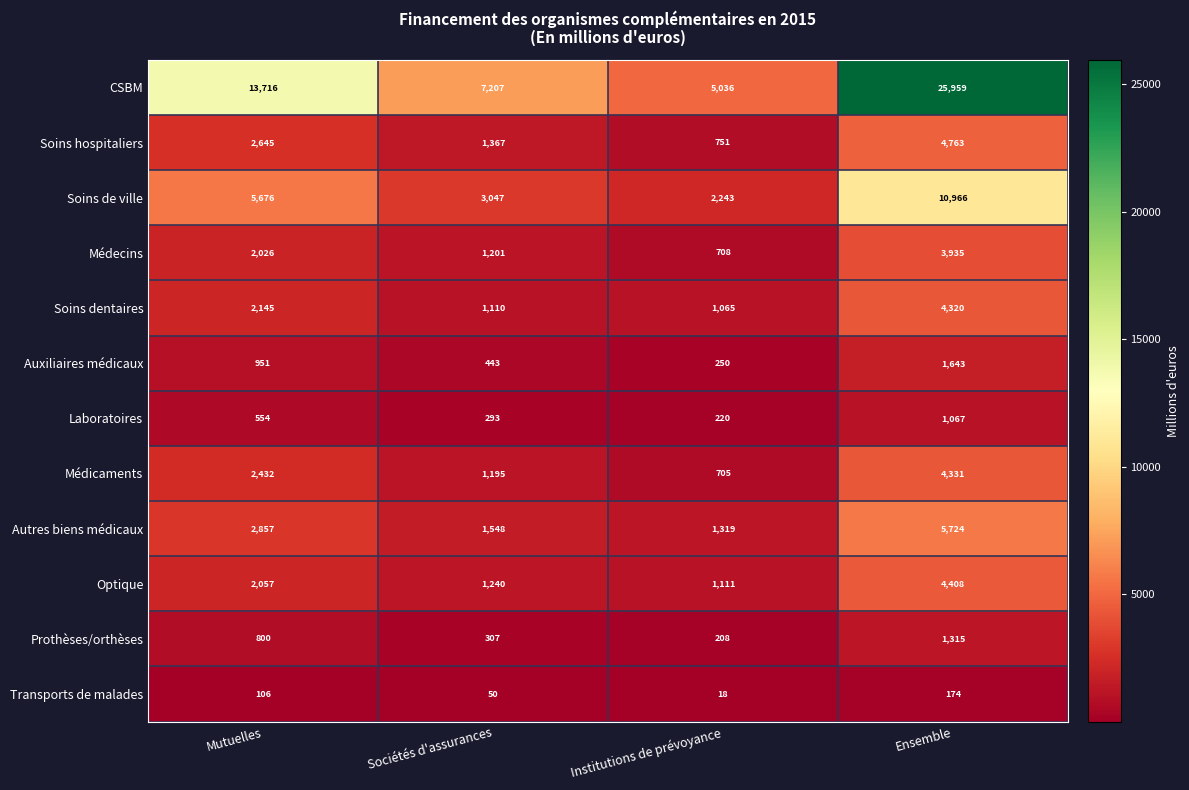

Between Sociétés d'assurances and Ensemble, which series saw the biggest shift?

CSBM